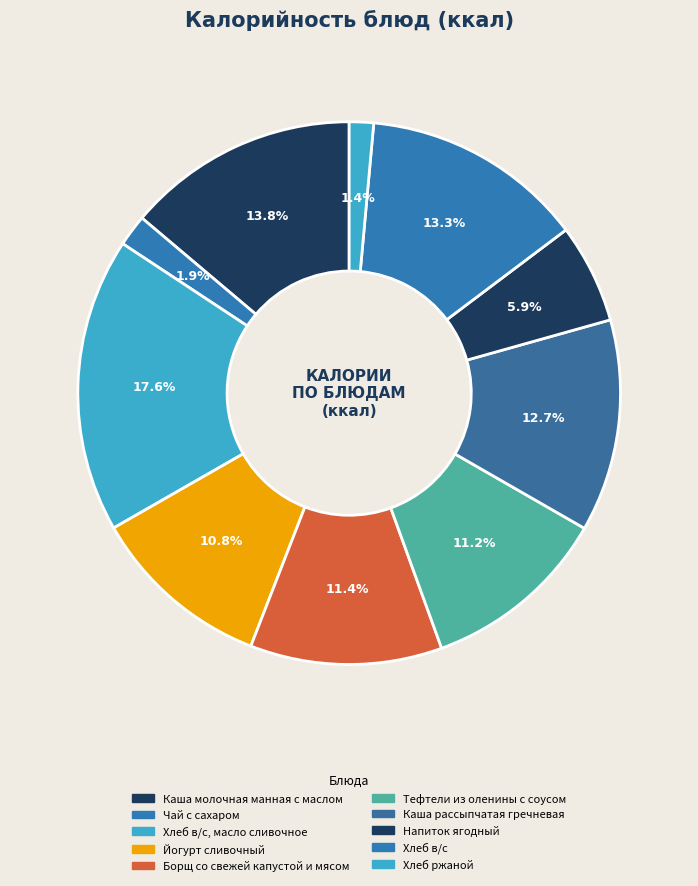

True or false: Йогурт сливочный accounts for 11% of the total.

True